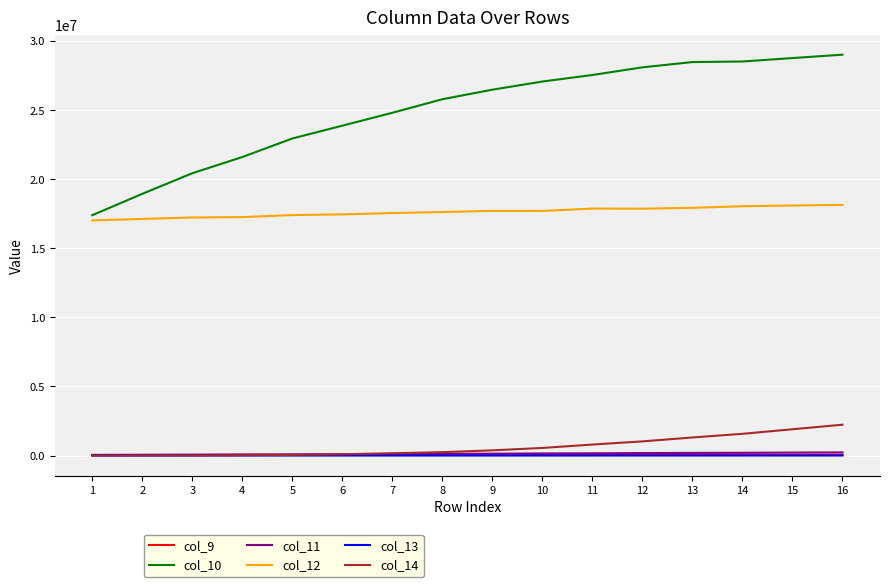

What is the sum of the col_13 values at 7 and 2?

201